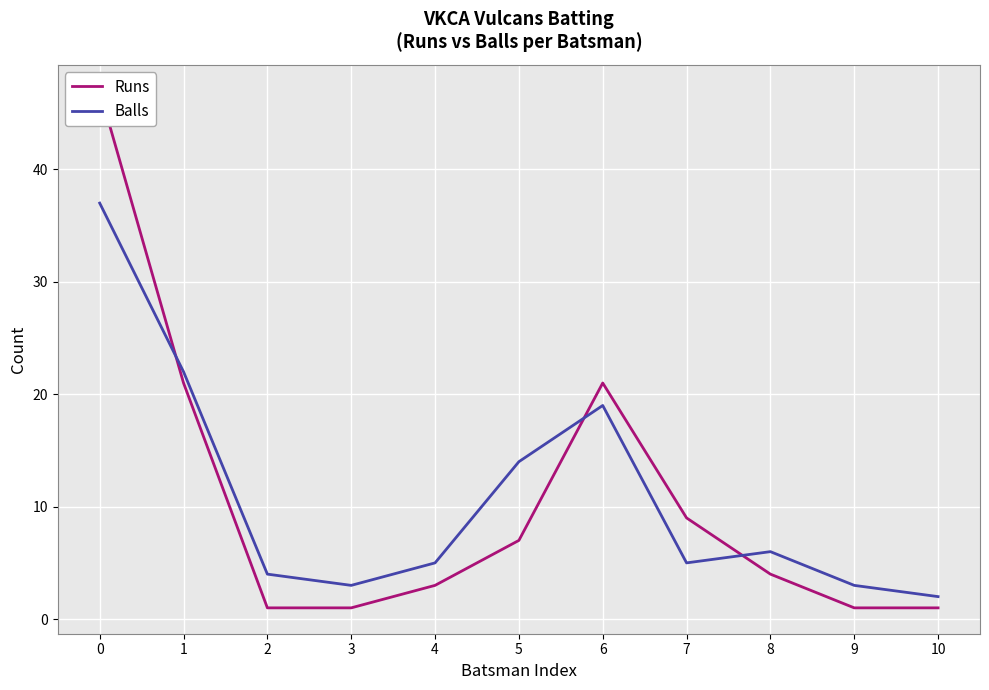

What is the total value across all series at 9?

4